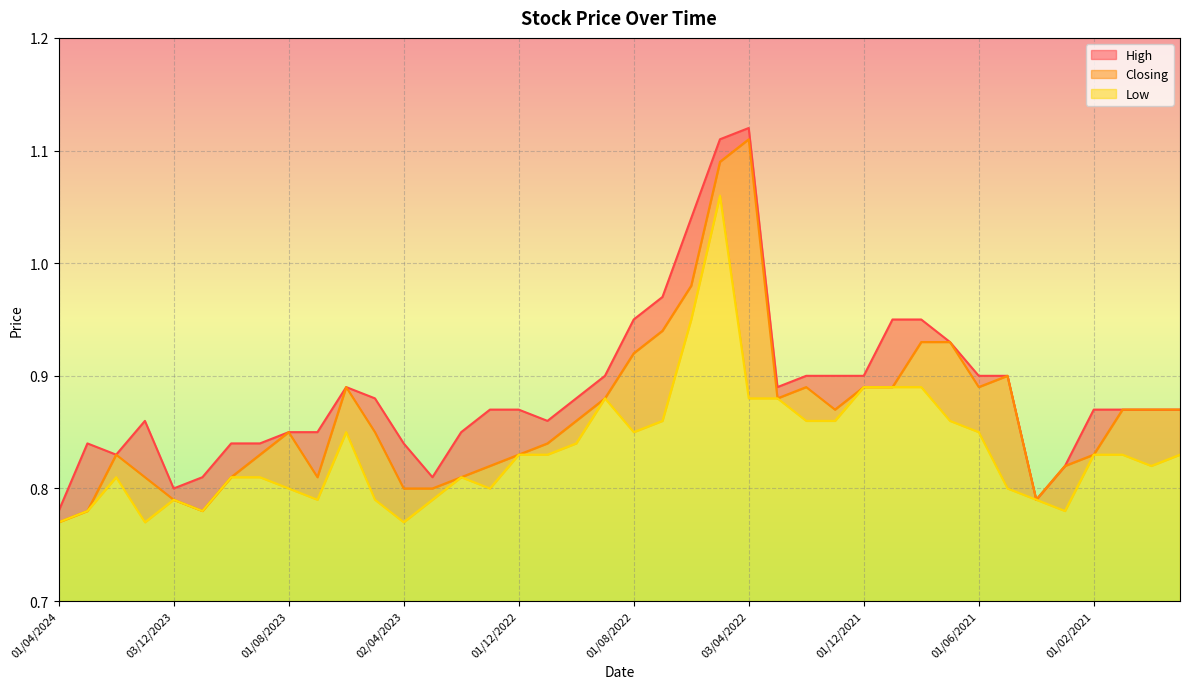

What is the label of the 4th point from the right?

01/02/2021